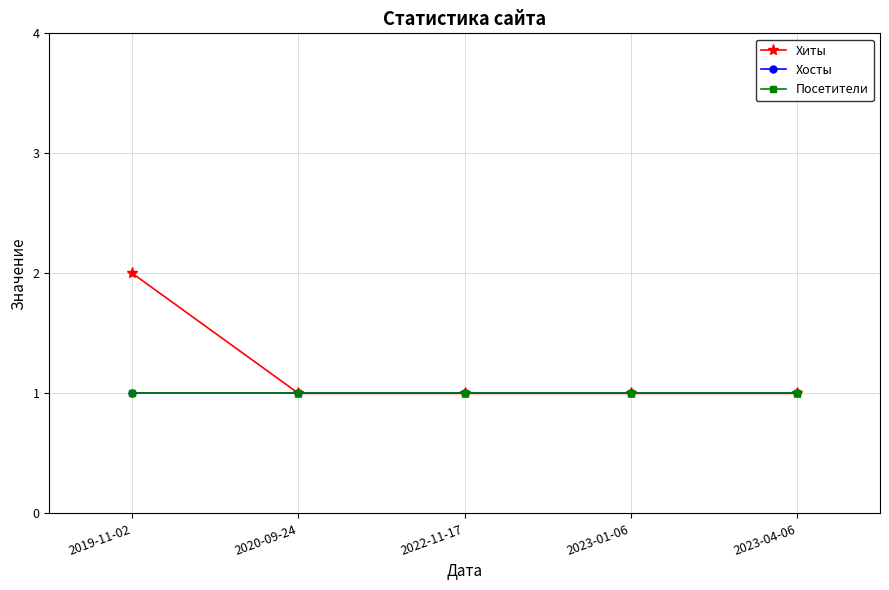

What is the difference between the maximum and minimum values in the Хиты series?

1